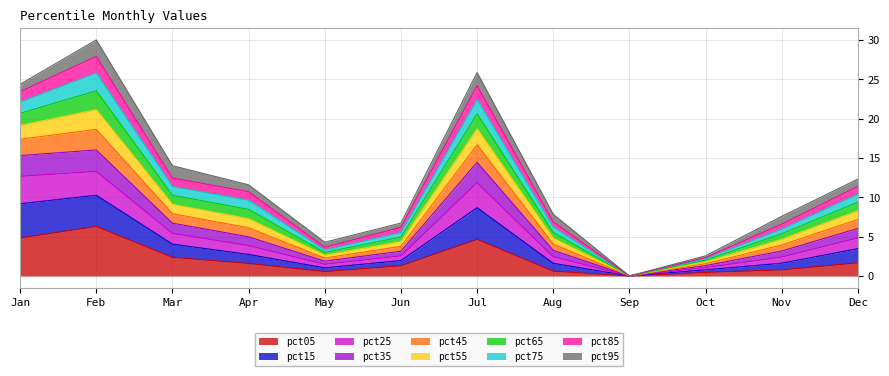

How many values in pct55 are above zero?

11